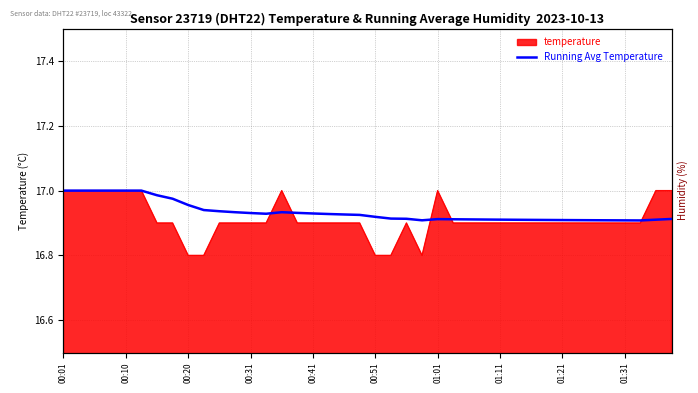

Where is the first local minimum?

13